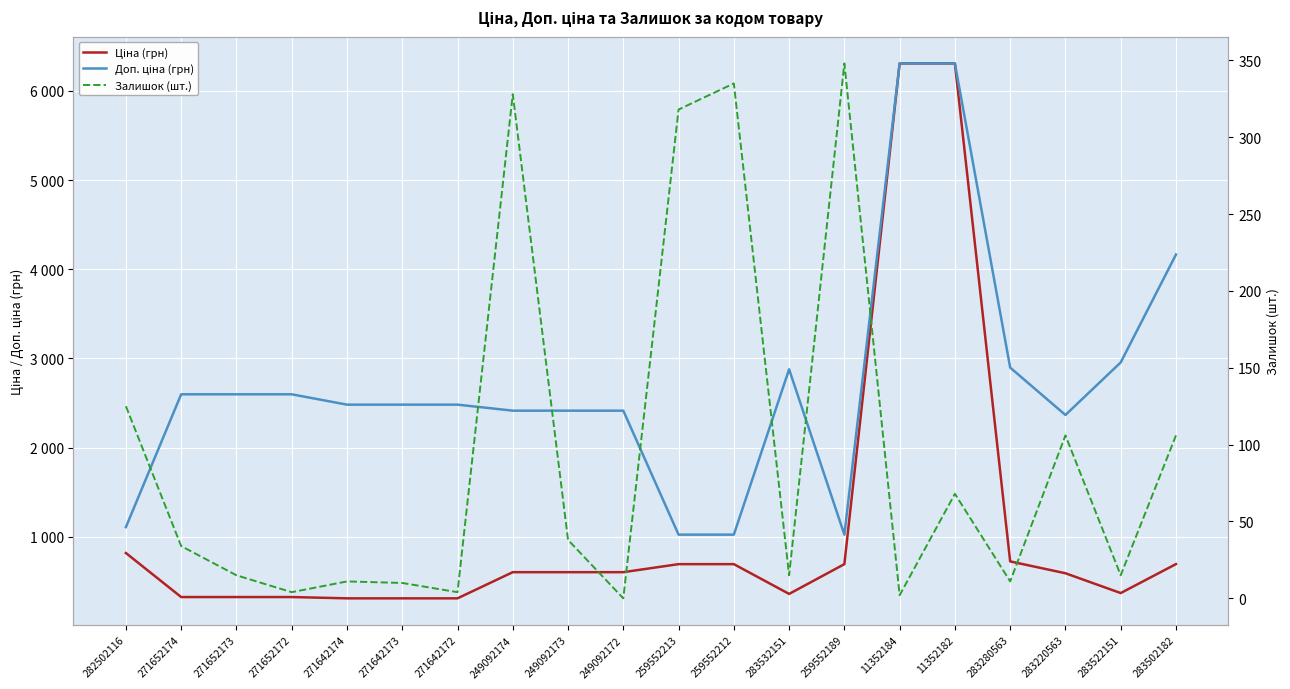

How many data points in Ціна (грн) are less than 603?

9